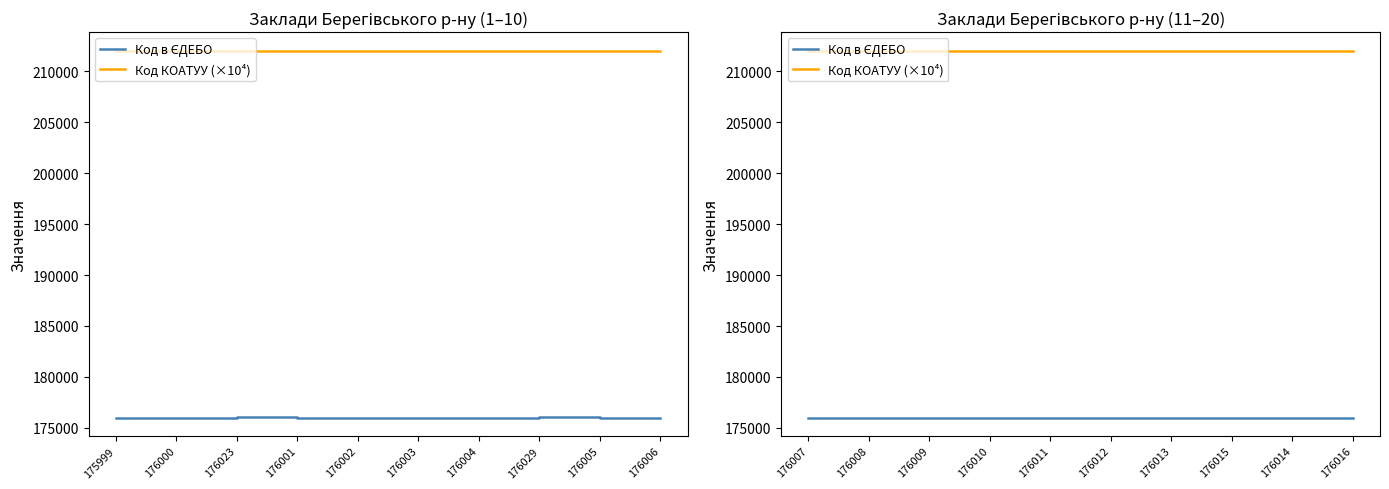

Is it true that Код в ЄДЕБО equals 51850.7 at 176009?

False